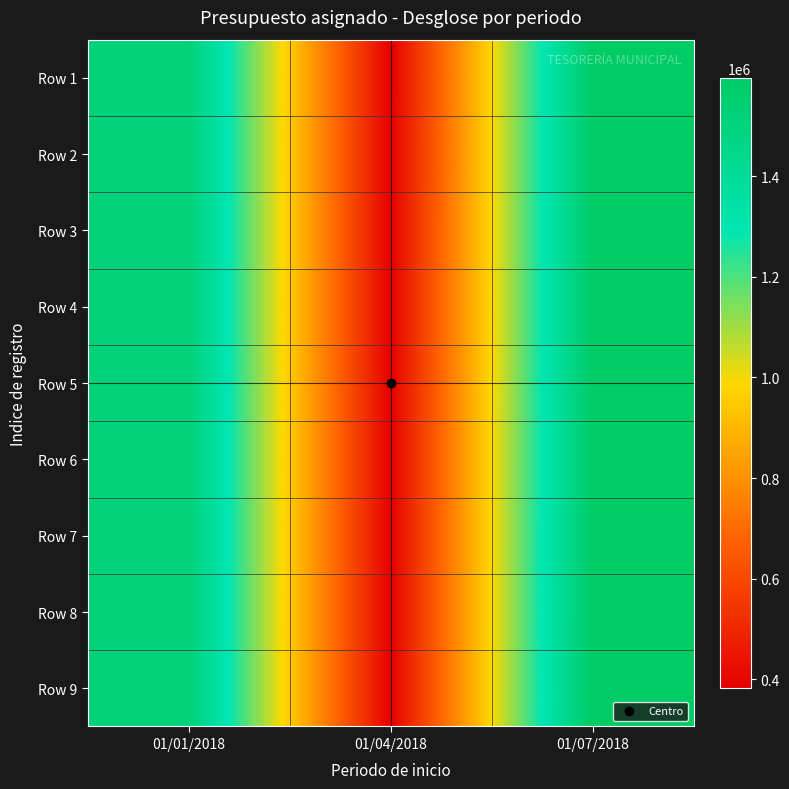

Reading left to right, list all the values displayed in this chart.

Row 1: 01/01/2018=1516467	01/04/2018=382430	01/07/2018=1594968
Row 2: 01/01/2018=1516466	01/04/2018=382431	01/07/2018=1594969
Row 3: 01/01/2018=1516465	01/04/2018=382432	01/07/2018=1594970
Row 4: 01/01/2018=1516464	01/04/2018=382433	01/07/2018=1594971
Row 5: 01/01/2018=1516463	01/04/2018=382434	01/07/2018=1594972
Row 6: 01/01/2018=1516462	01/04/2018=382435	01/07/2018=1594973
Row 7: 01/01/2018=1516461	01/04/2018=382436	01/07/2018=1594974
Row 8: 01/01/2018=1516460	01/04/2018=382437	01/07/2018=1594975
Row 9: 01/01/2018=1516459	01/04/2018=382438	01/07/2018=1594976